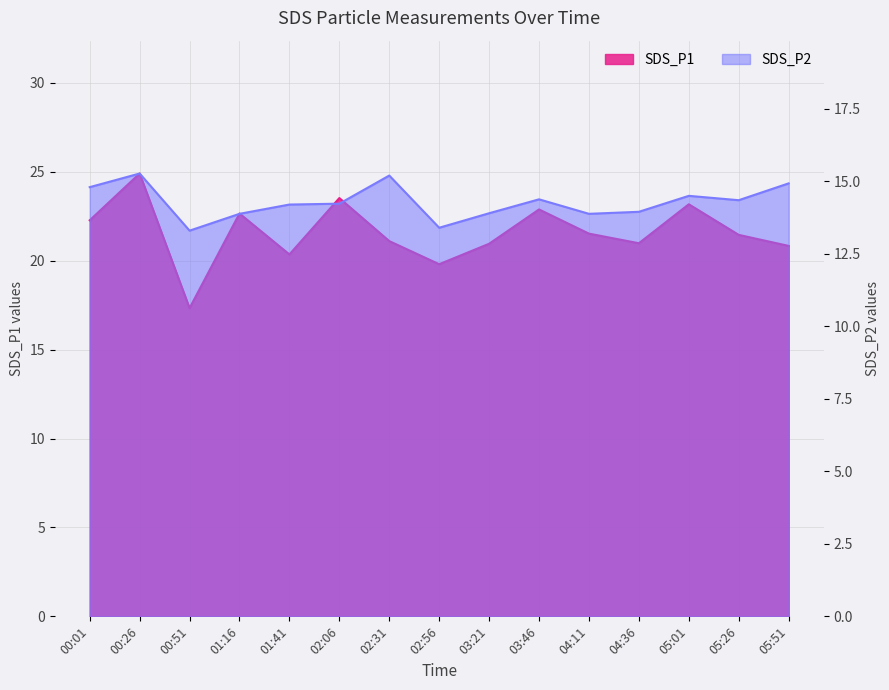

What is the lowest value of the SDS_P1 series?

17.3